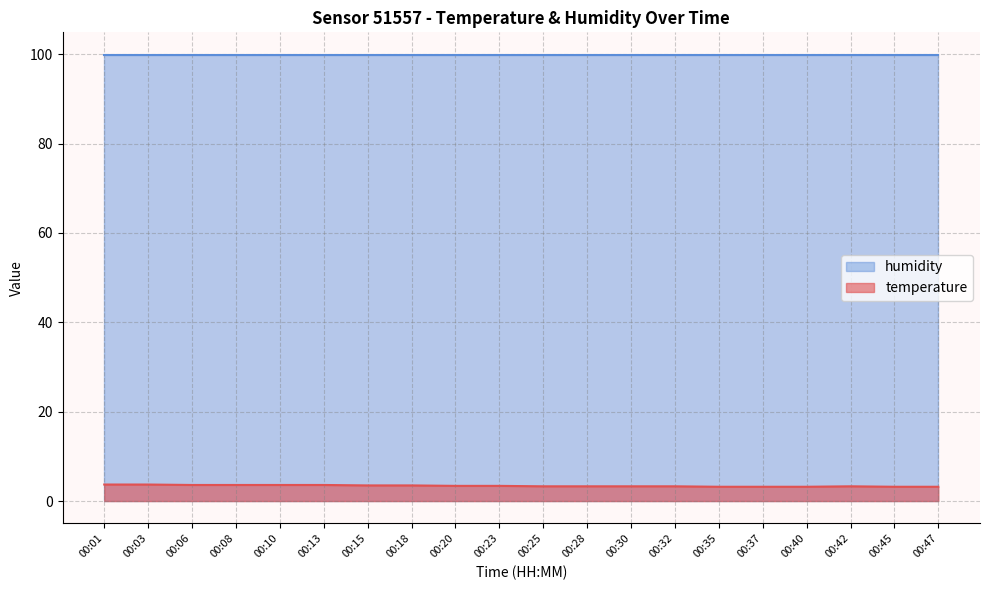

How many values are between 3 and 4?

20